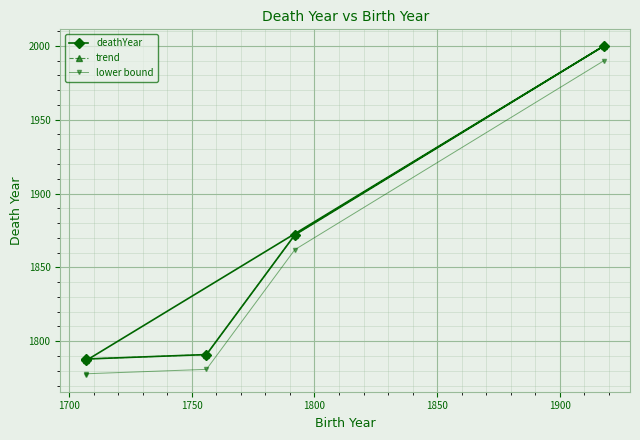

Is this an area chart (filled region under the line)?

No